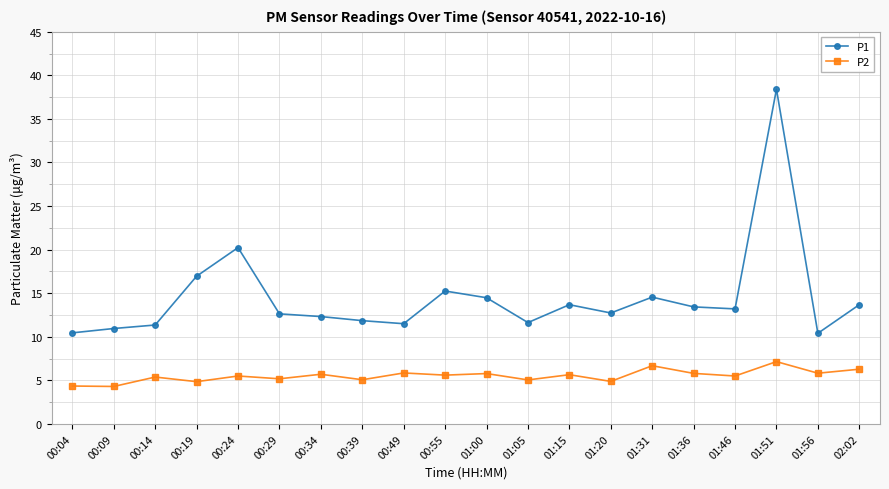

True or false: P1 and P2 intersect in this chart.

False